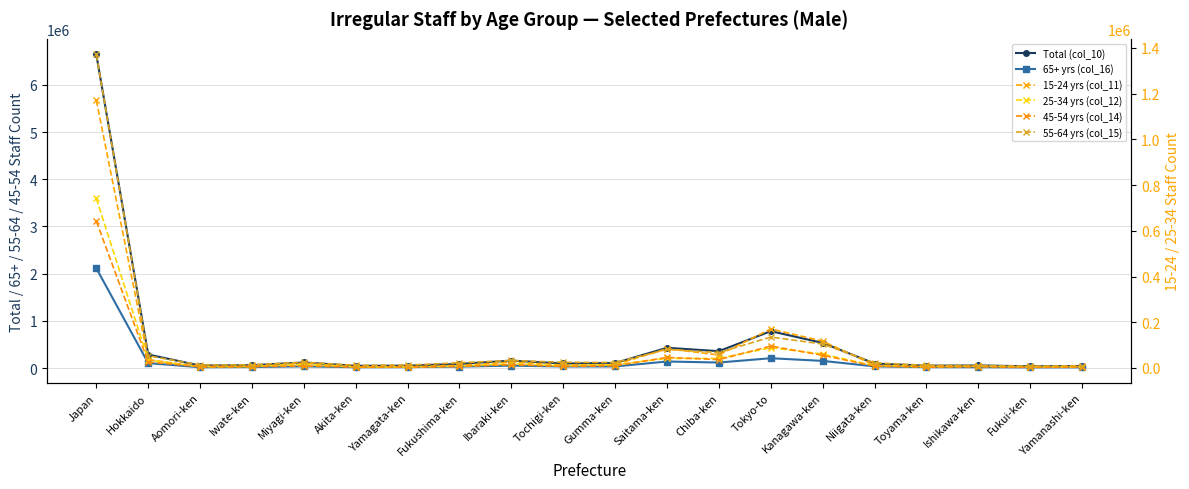

At how many categories does at least one series exceed 844118?

1